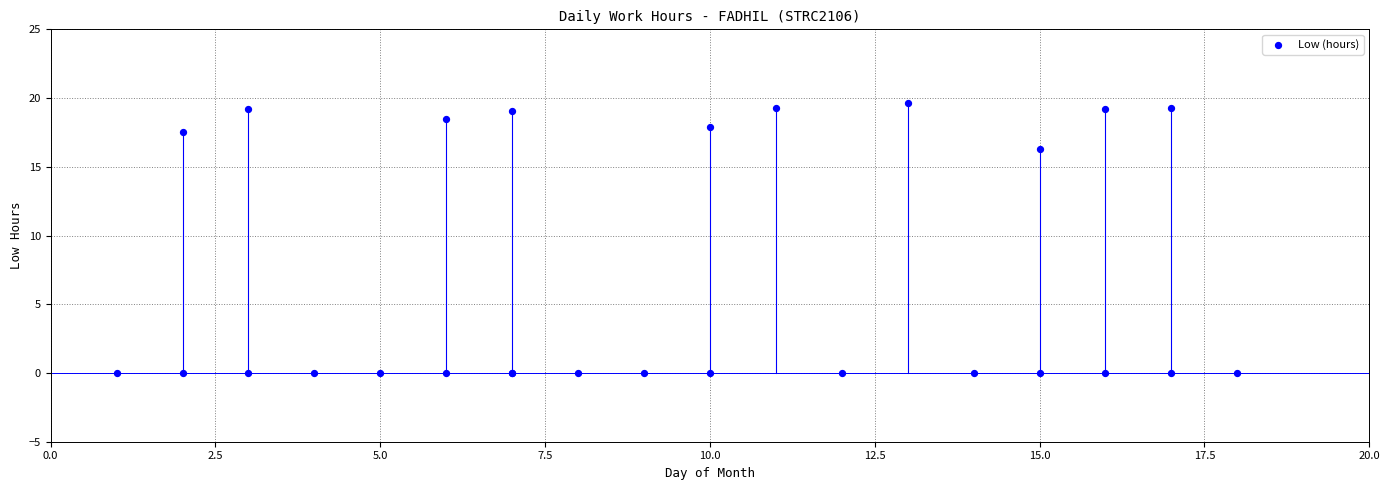

What Y value in the scatter plot is closest to 9?

16.3